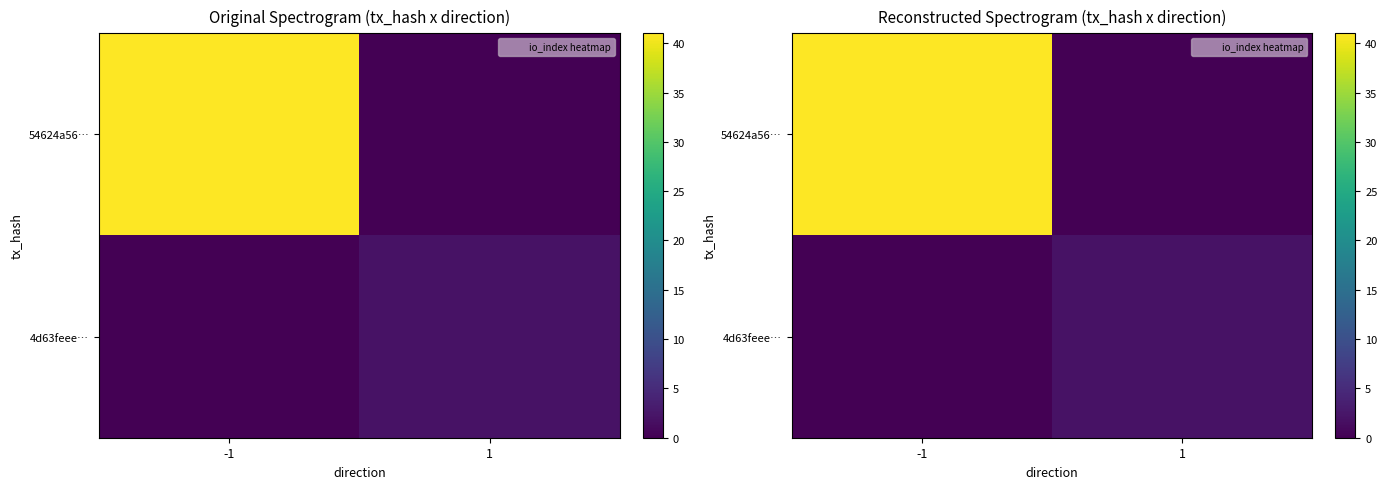

Which series has the largest total across all categories?

54624a56…